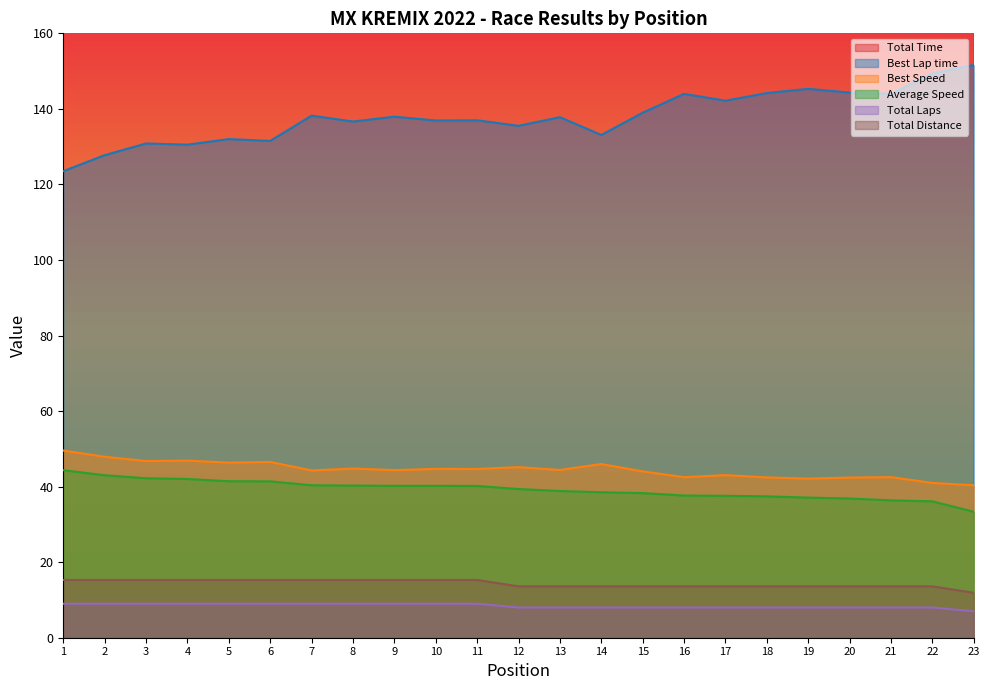

Is it true that Total Time equals 1364.8 at 7?

True